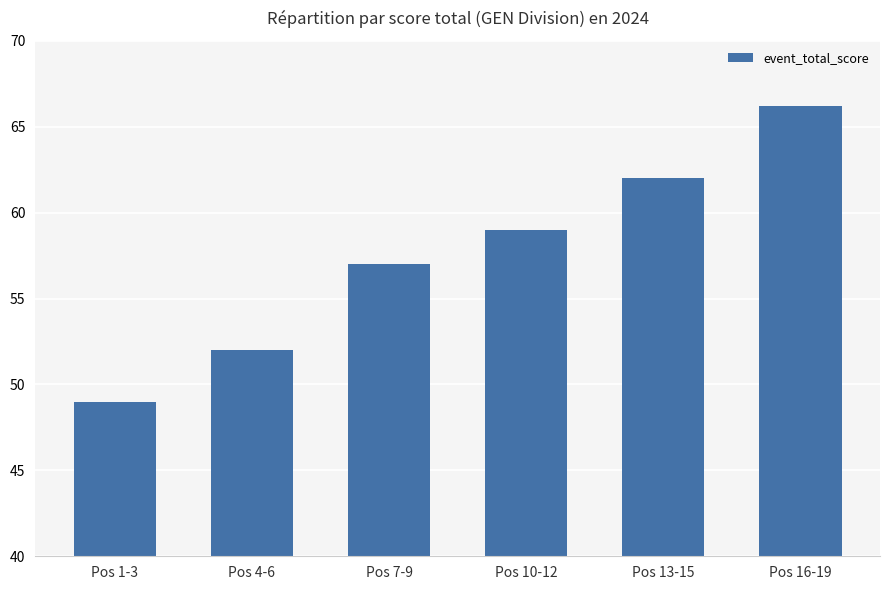

What is the label of the 3rd bar from the right?

Pos 10-12